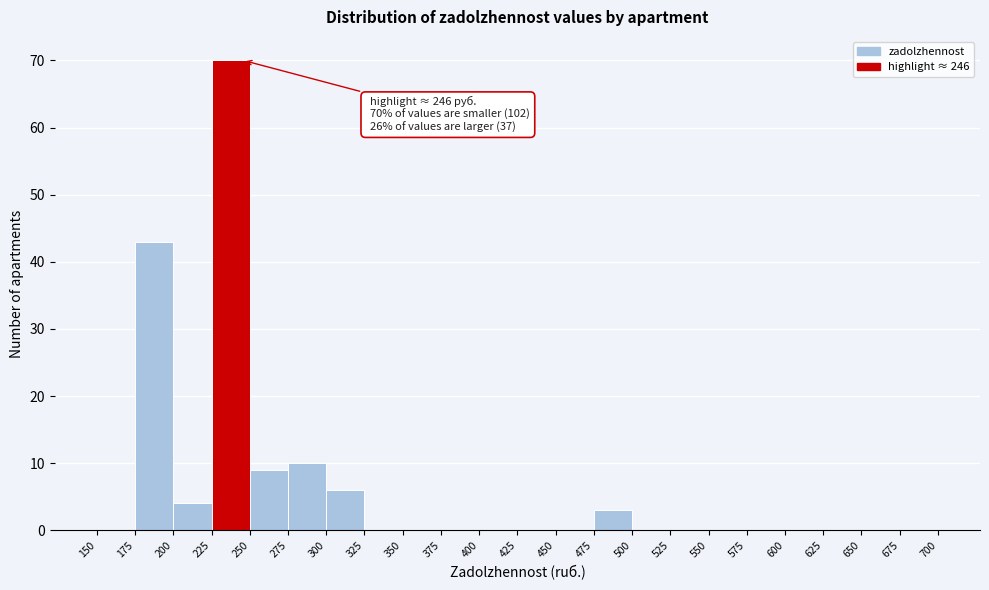

Which range on the x-axis has the tallest bar?

225 to 250